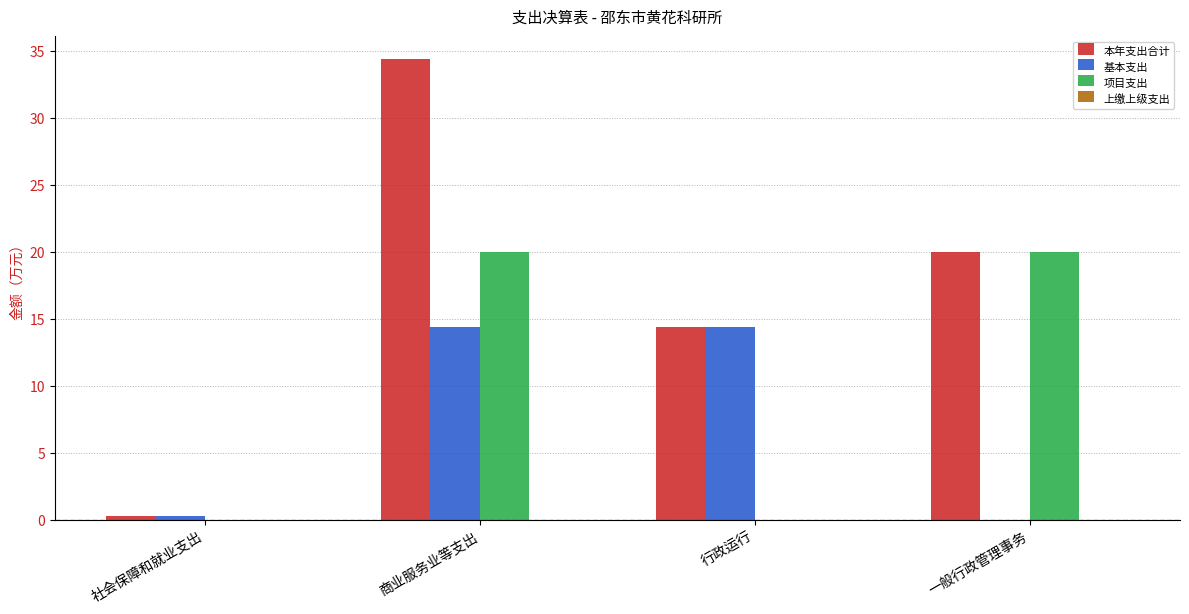

The value of 基本支出 at 行政运行 is 7.5. True or false?

False